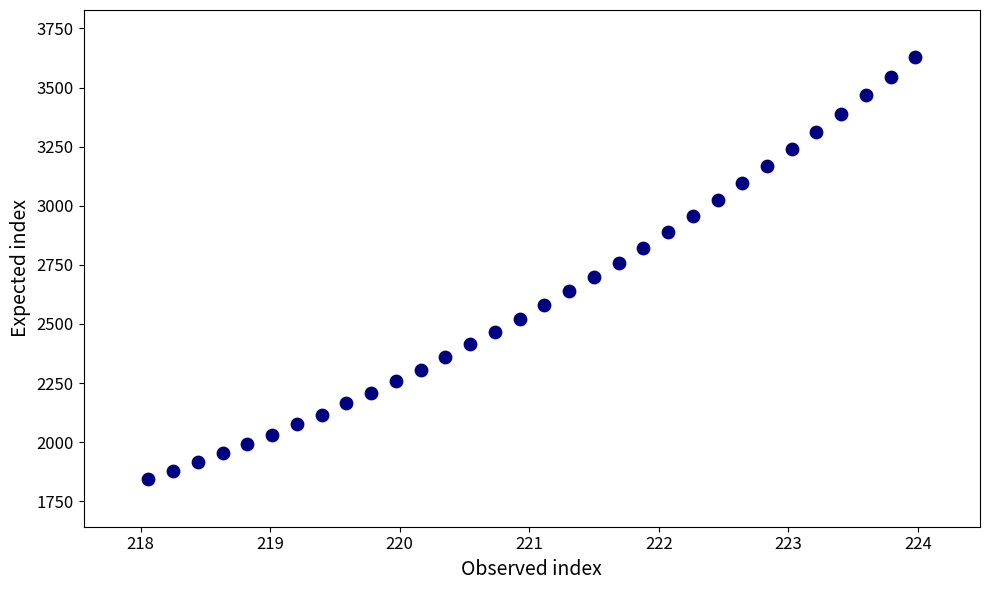

What is the range of Y values (max minus min)?

1785.9